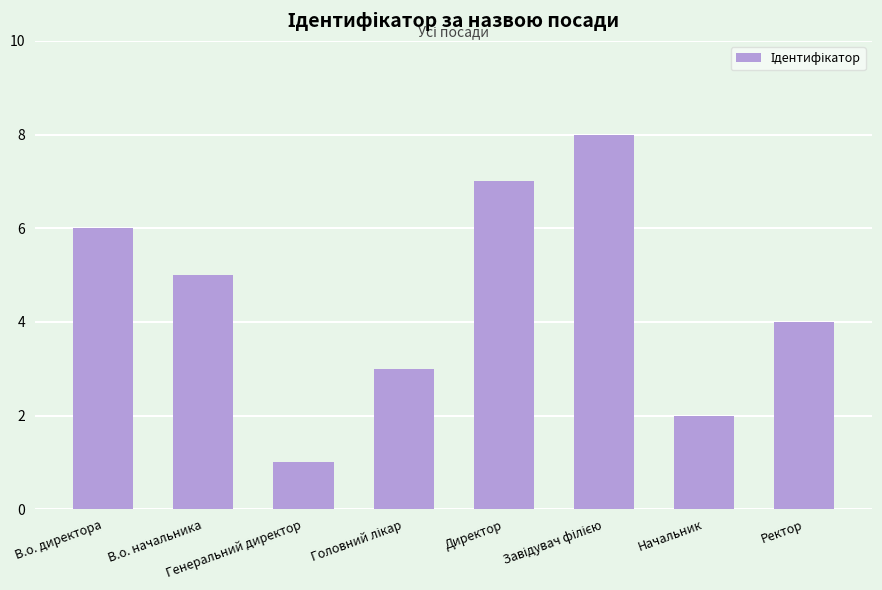

Reading right to left, list all the values displayed in this chart.

4	2	8	7	3	1	5	6